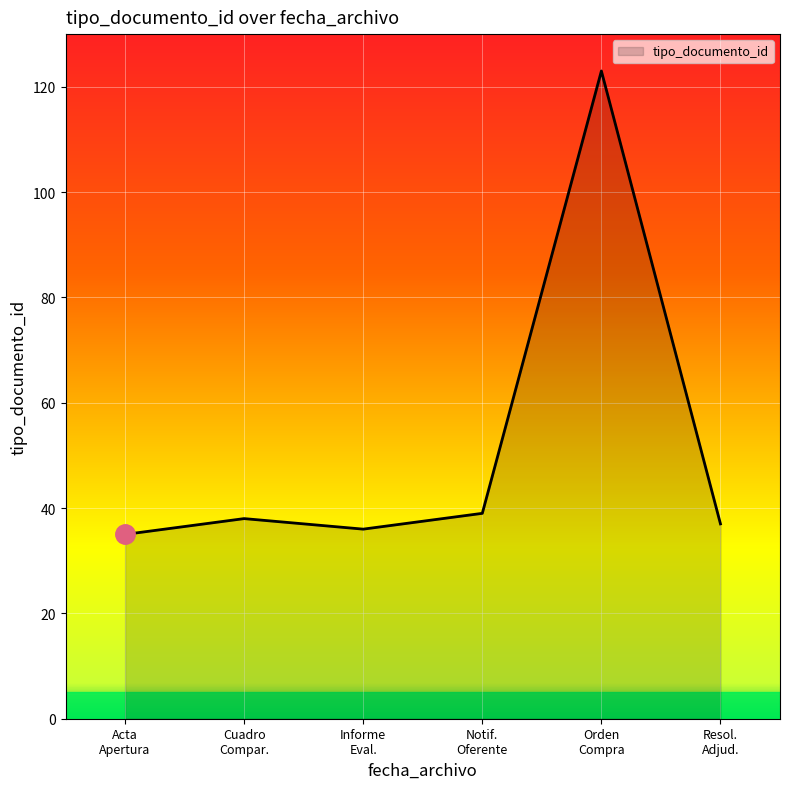

Reading left to right, extract all data points from this chart.

35	38	36	39	123	37